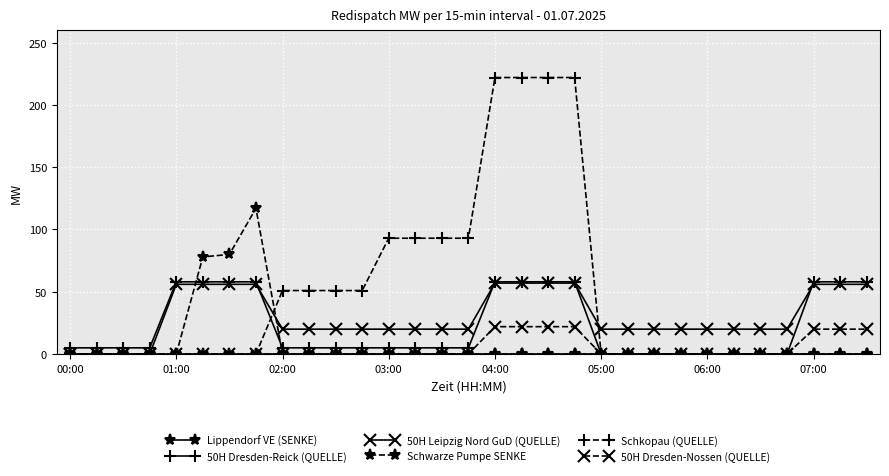

Which series has the largest range (max minus min)?

Schkopau (QUELLE)